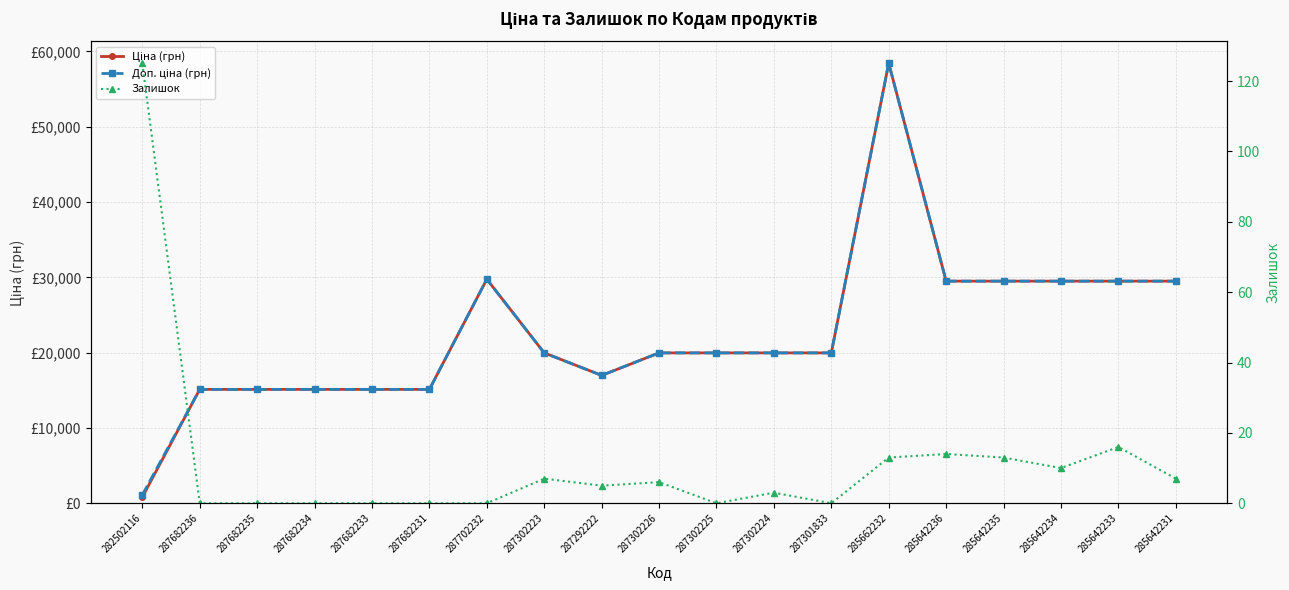

What is the label of the 10th point from the right?

287302226